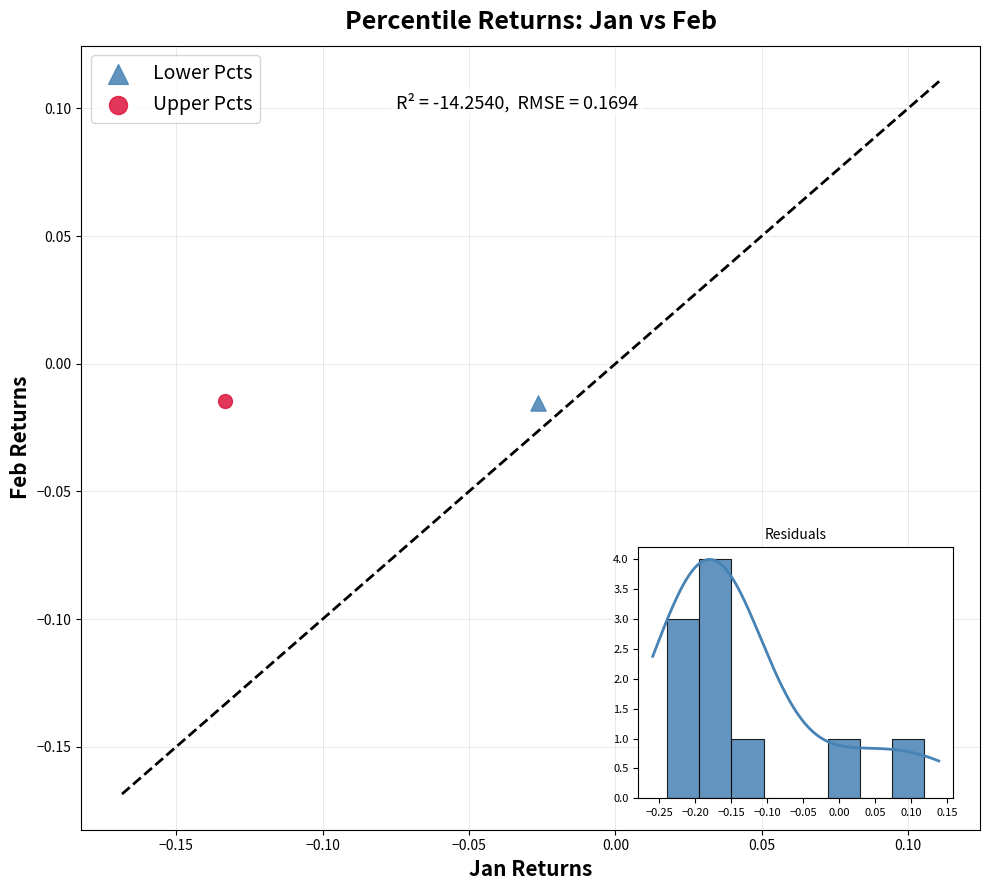

Which series has the largest Y range (max minus min)?

Upper Pcts